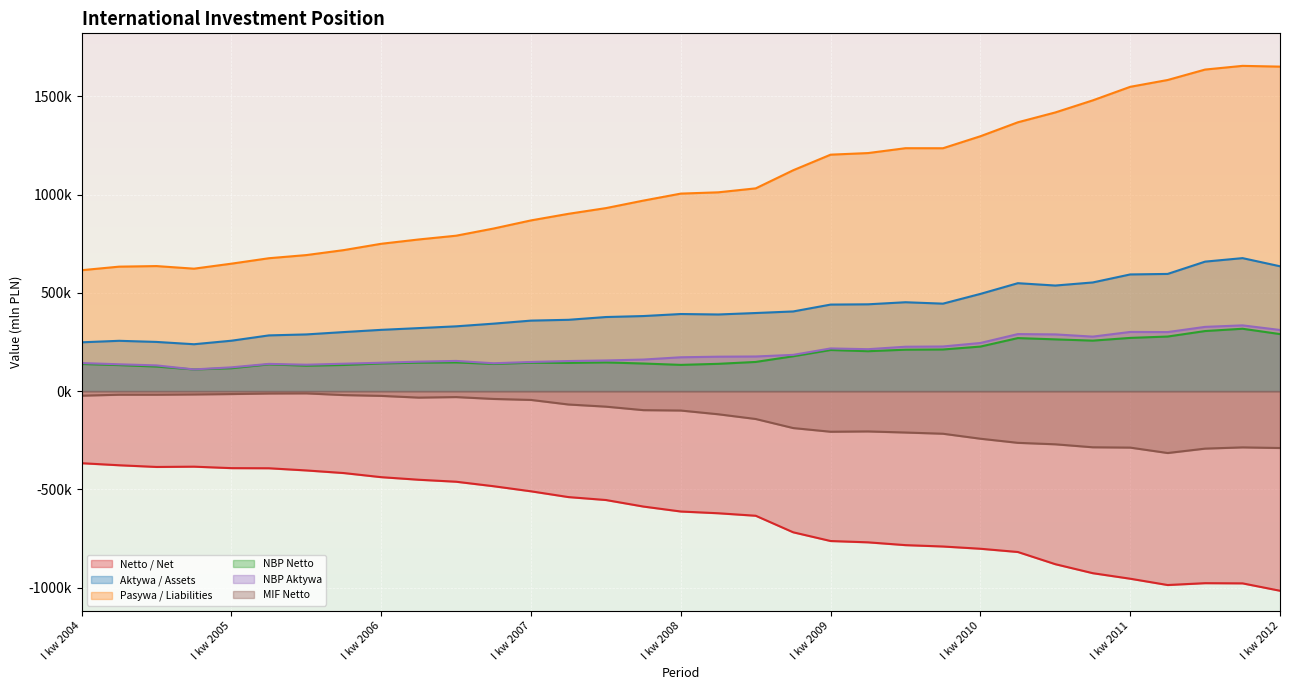

What position from the right is II kw 2008?

16